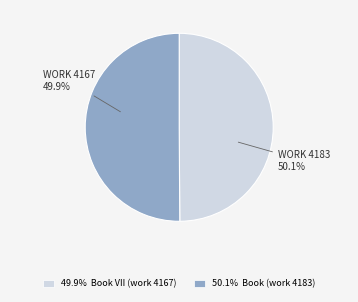

To the nearest percent, what is the combined percentage of Book (work 4183) and Book VII (work 4167)?

100%